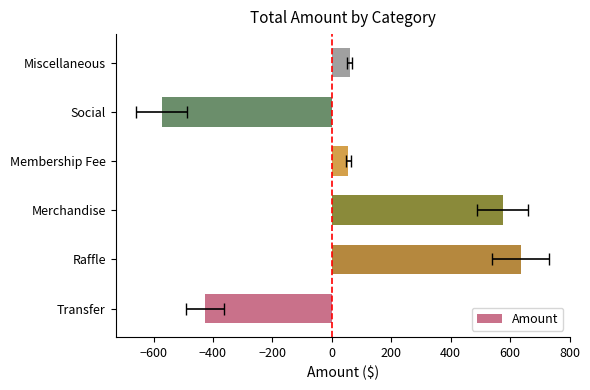

What is the maximum value shown in the chart?

635.8